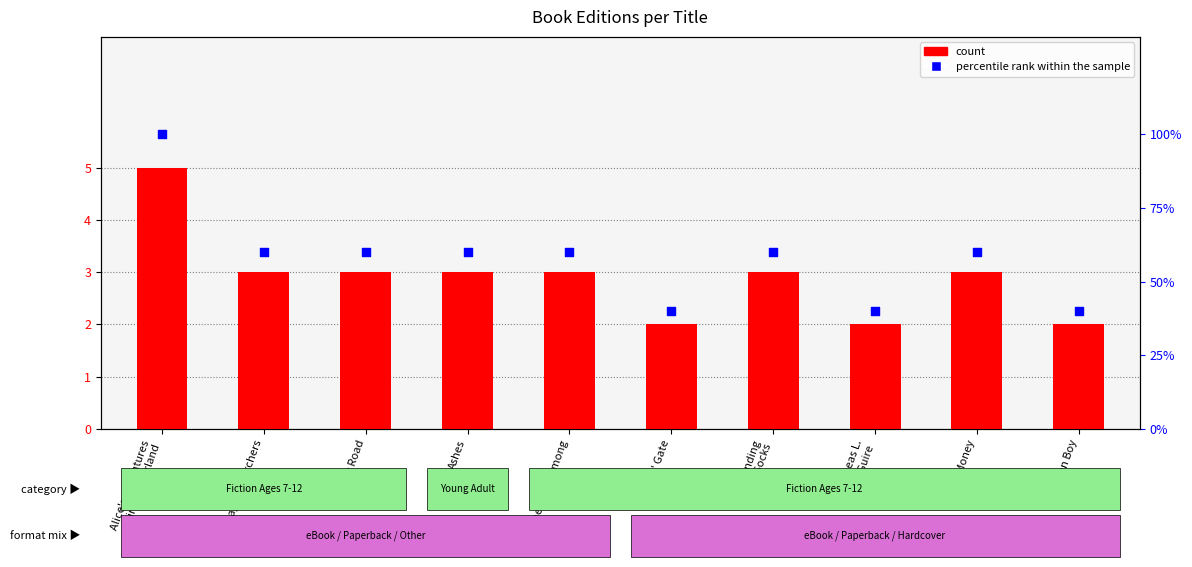

Is the value of count at Alice's Adventures
in Wonderland greater than the value of percentile rank within the sample at Lunch Money?

No